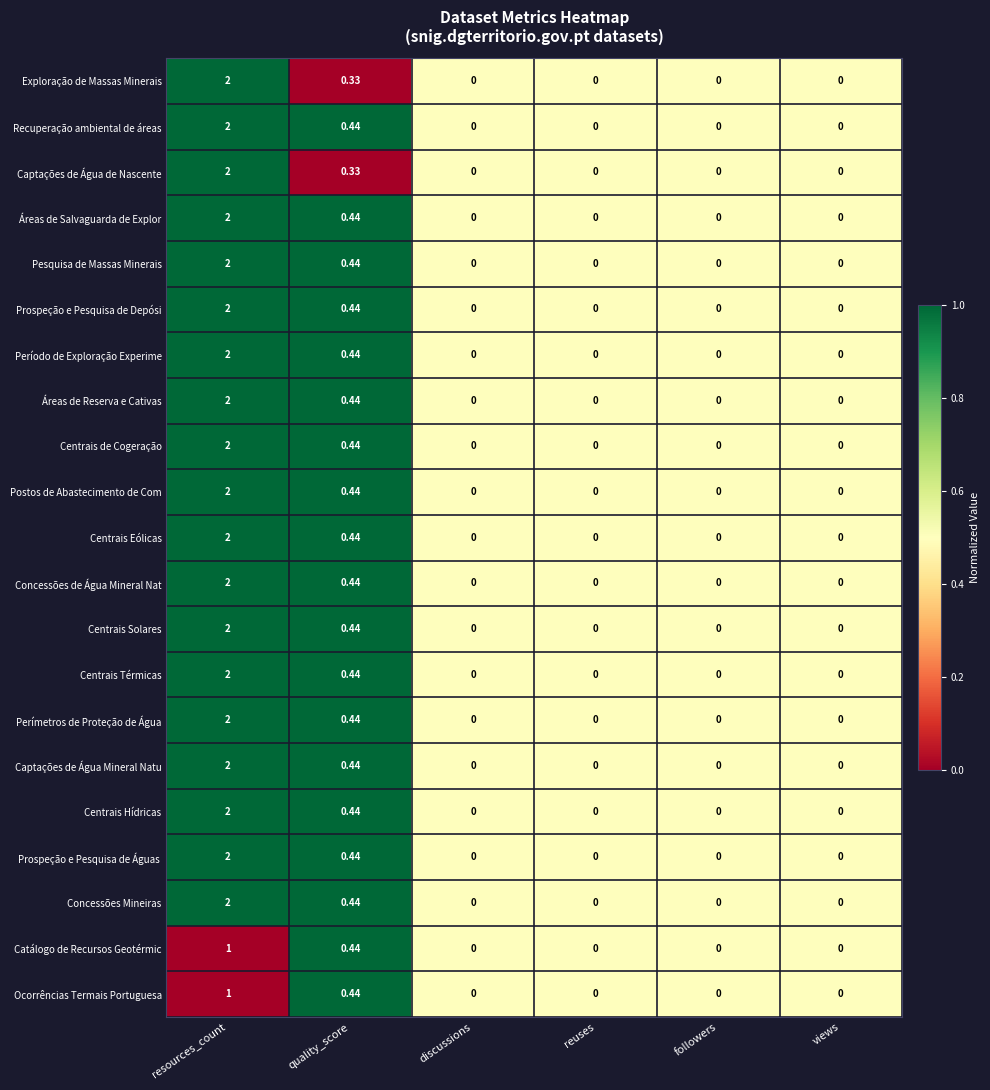

Where is Áreas de Reserva e Cativas nearest to the value 1?

quality_score